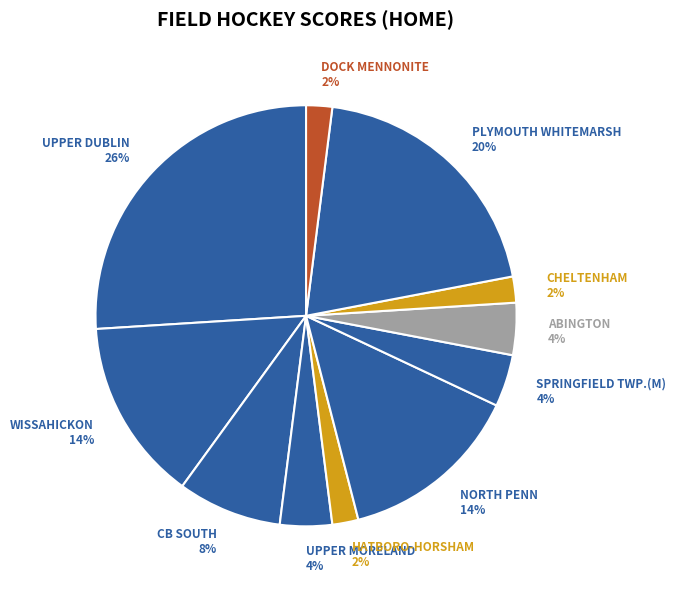

How many slices are in this pie chart?

11